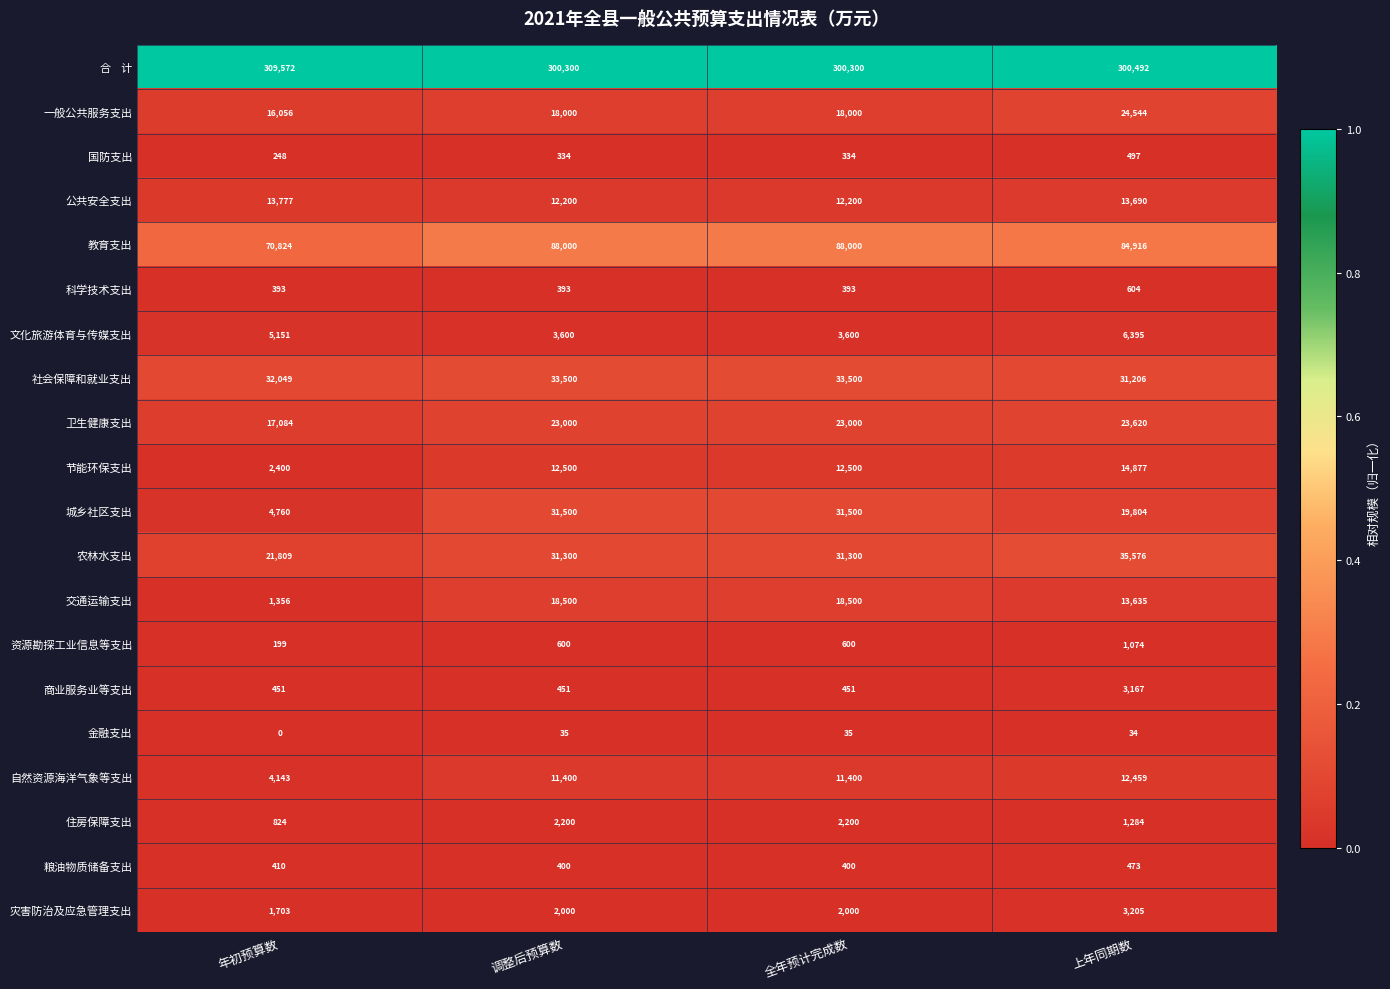

What is the maximum value shown in the chart?

309572